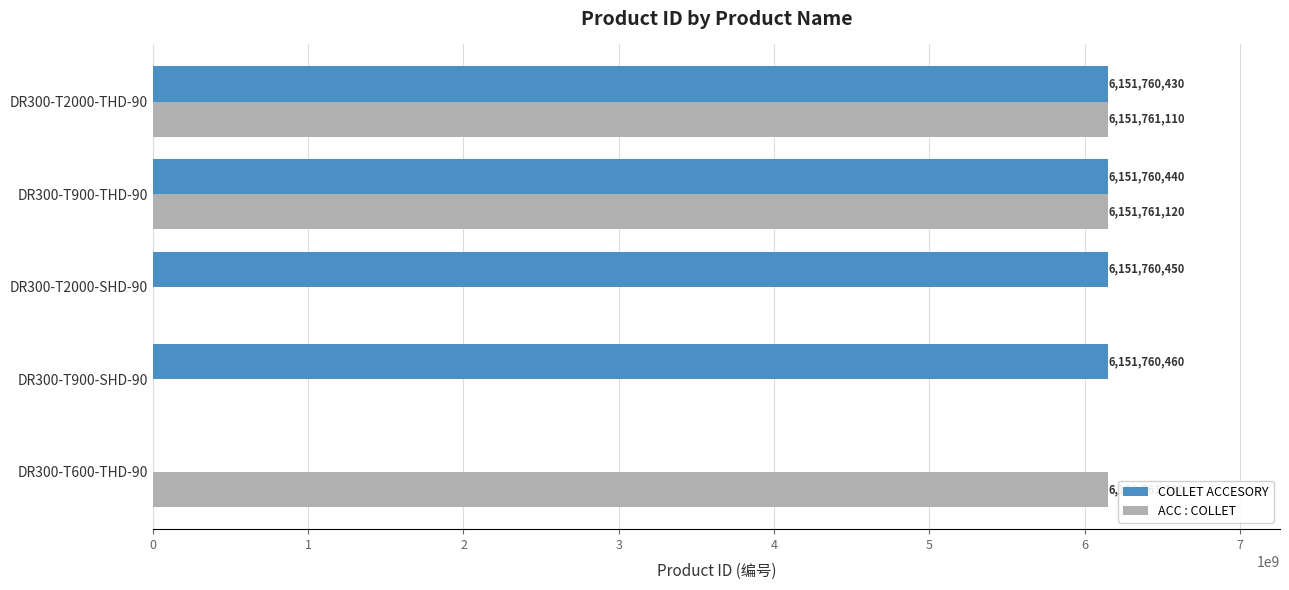

Between DR300-T900-THD-90 and DR300-T2000-SHD-90, which series saw the biggest shift?

ACC : COLLET